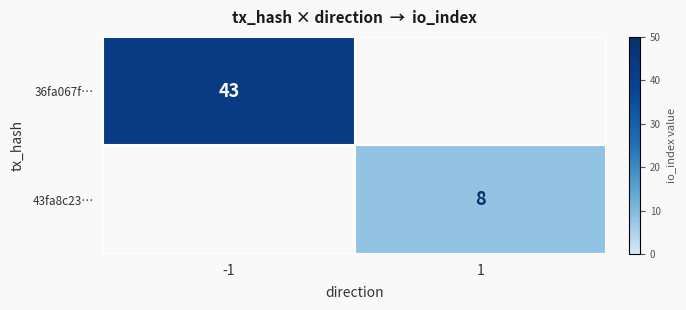

How many data points does each series have?

2